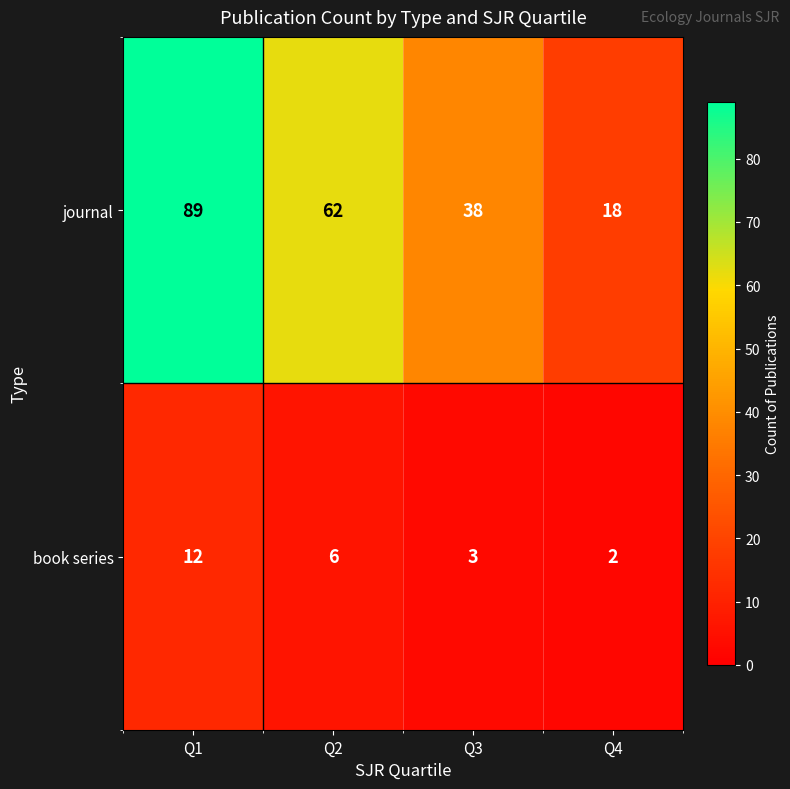

What is the spread (max minus min) of values at Q3?

35